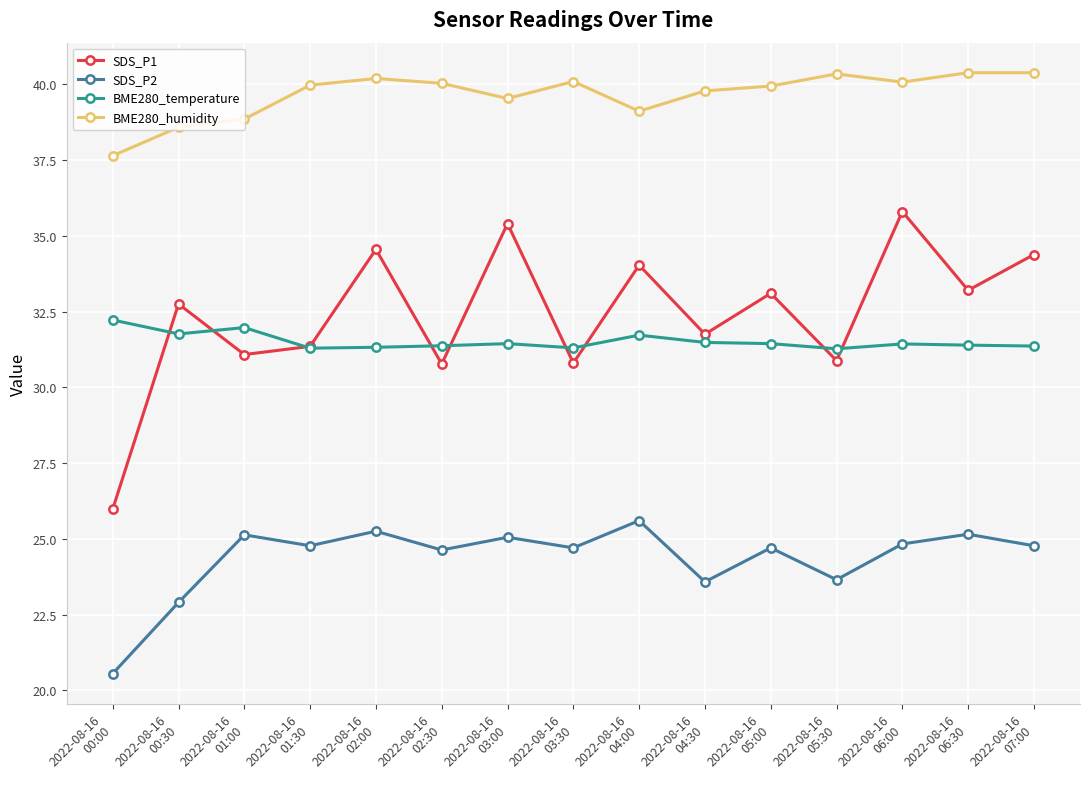

What is the difference between the highest and lowest values at 2022-08-16
03:30?

15.4